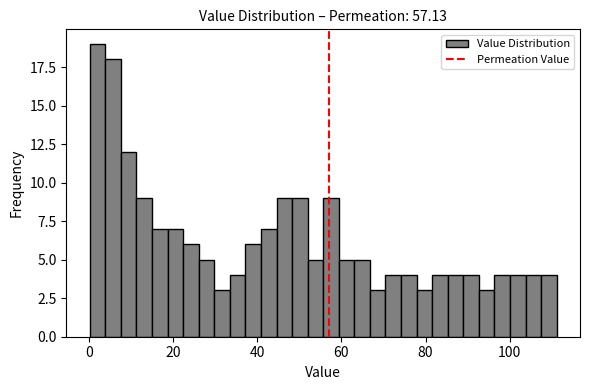

Around what value on the x-axis is the tallest bar? Give the approximate position of its centre, as read against the axis.

2